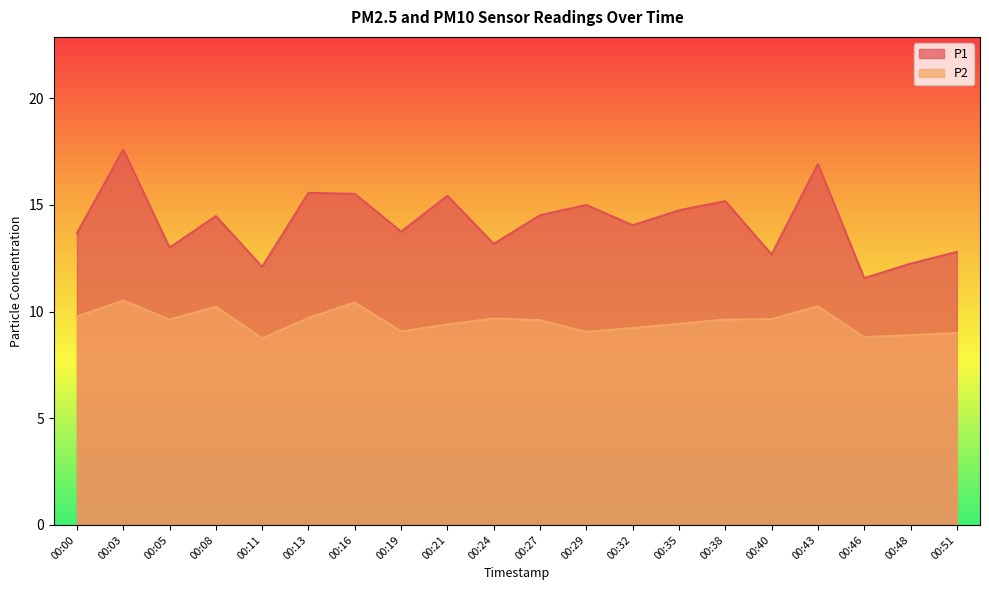

How many series are shown in this chart?

2